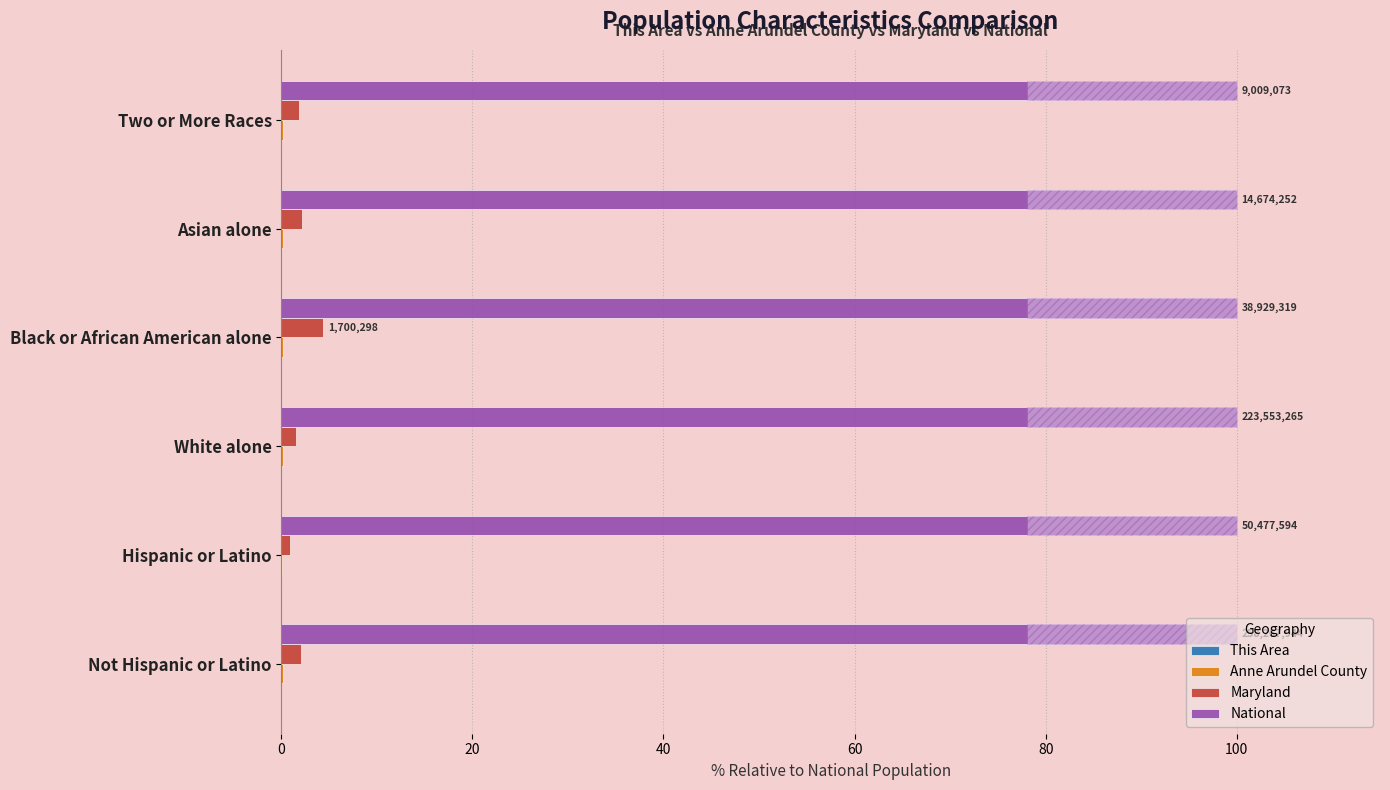

Is the value of National at 80 greater than the value of Maryland at 40?

No